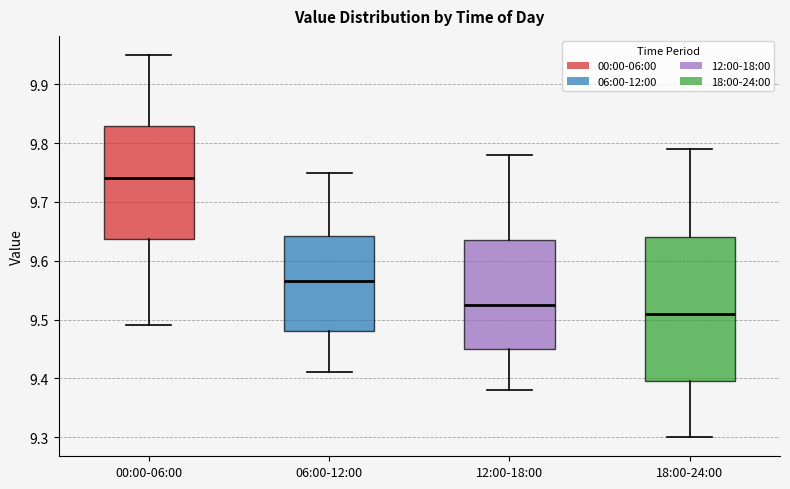

Where is the lower edge of the box for 18:00-24:00 on the y-axis? The values are not printed on the chart, so give them approximately, as read against the axis.

9.40